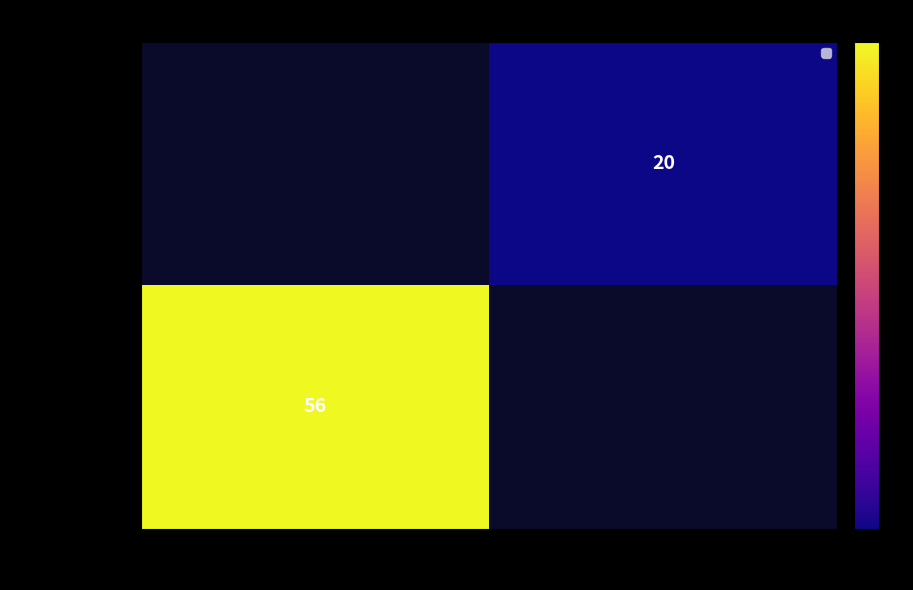

True or false: cb57e0d6aa06… has a value of 56 at -1.

True